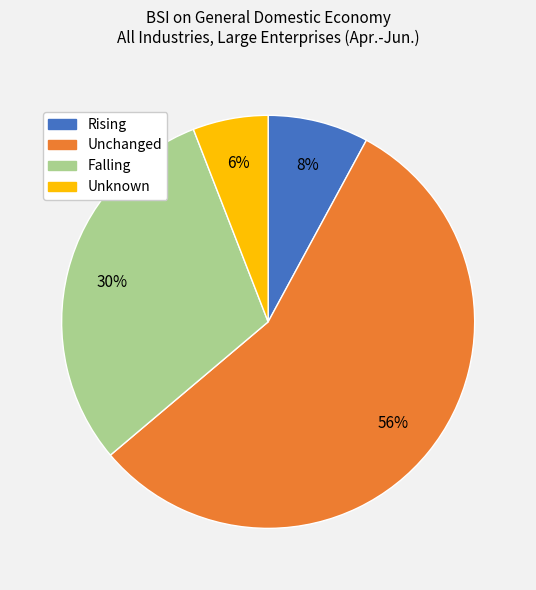

Which slice is the smallest?

Unknown